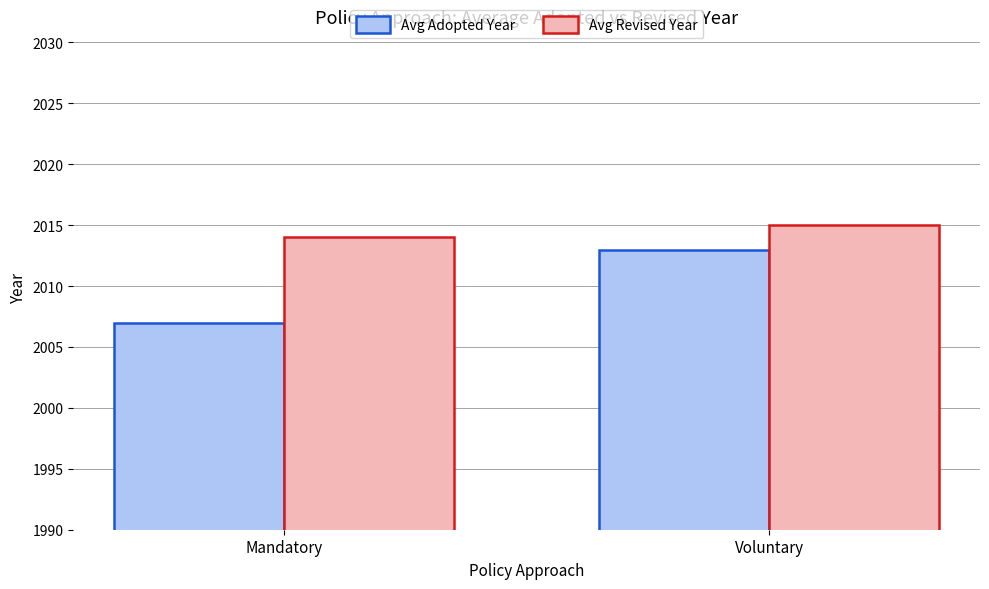

Are the bars grouped side by side (vs. stacked)?

Yes